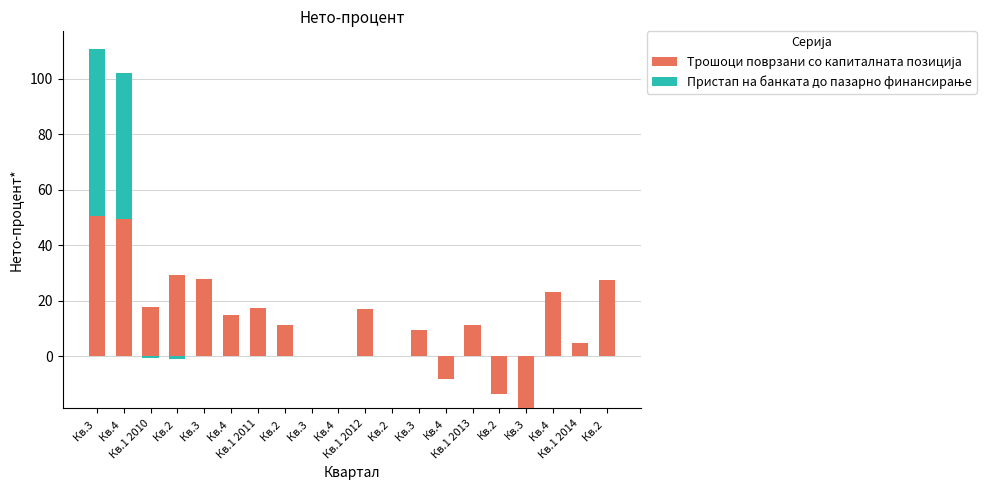

How many positive values does the Трошоци поврзани со капиталната позиција series have?

14